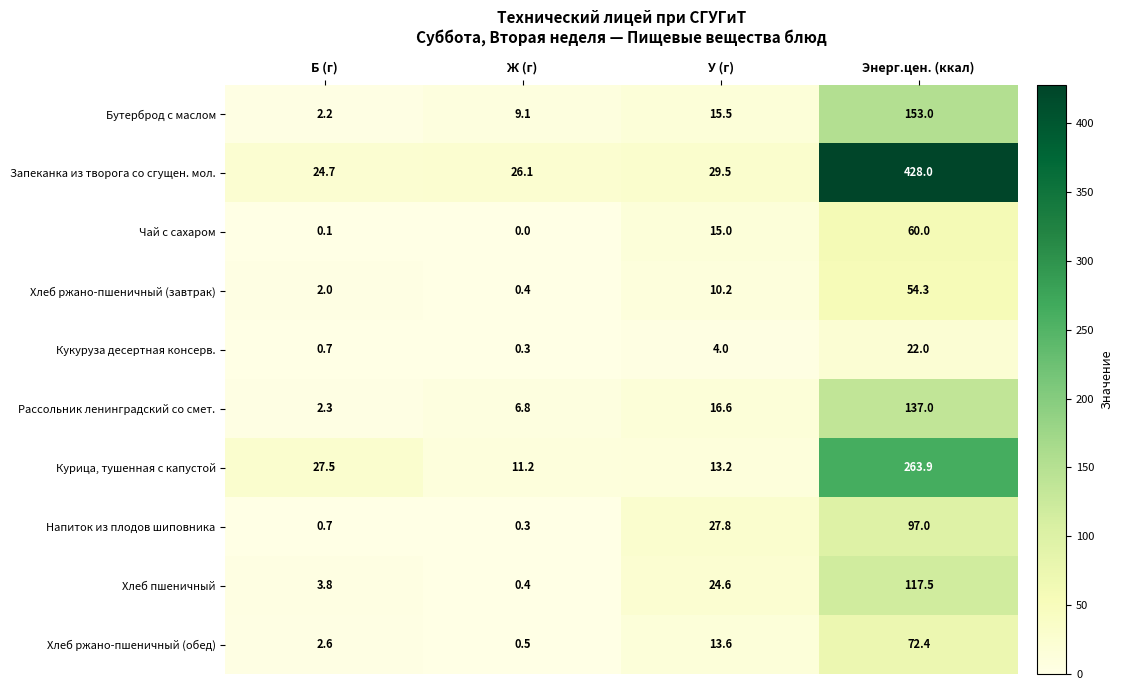

At which label does Напиток из плодов шиповника reach its minimum?

Ж (г)